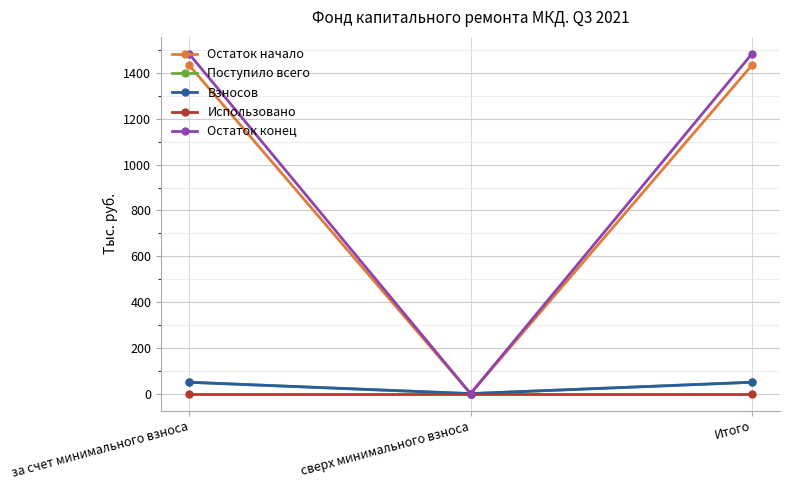

What is the label of the 3rd point from the left?

Итого